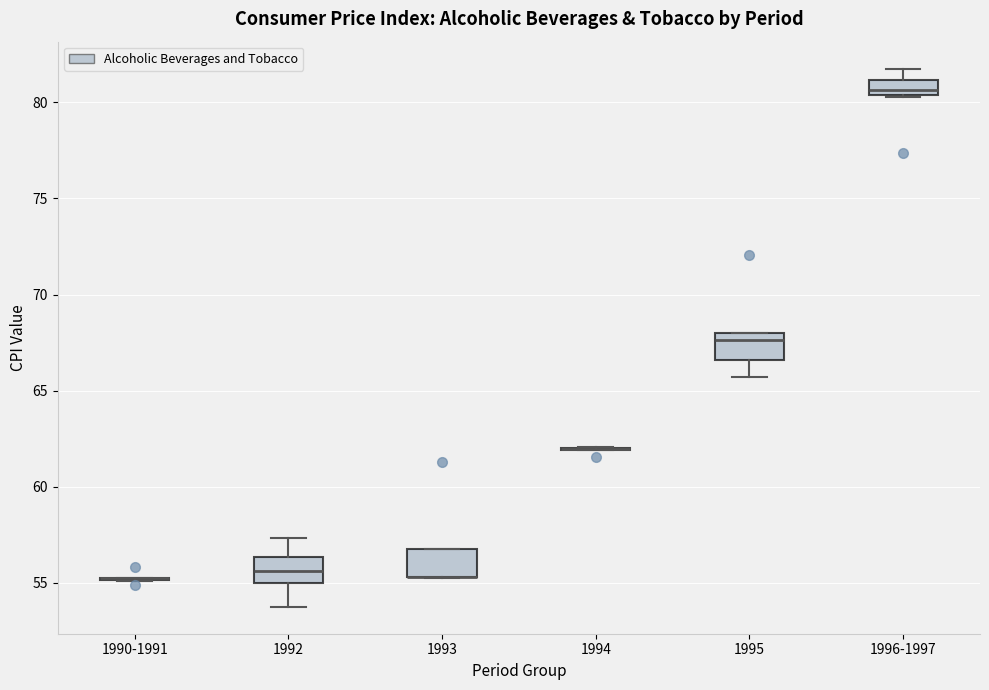

Reading left to right, transcribe this box plot: for each box, give where its median line is, the range the box spans, and where its two whiskers end, as read against the y-axis. The values are not printed on the chart, so give them approximately, as read against the axis.

1990-1991: box collapsed to a line at 55.0, whiskers 55.0 to 55.5
1992: median 55.5, box 55.0 to 56.5, whiskers 54.0 to 57.5
1993: median 55.5 (drawn on the box's lower edge), box 55.5 to 57.0, whiskers 55.5 to 57.0
1994: box collapsed to a line at 62.0, whiskers 62.0 to 62.0
1995: median 67.5, box 66.5 to 68.0, whiskers 65.5 to 68.0
1996-1997: median 80.5 (just above the box's lower edge), box 80.5 to 81.0, whiskers 80.5 to 82.0